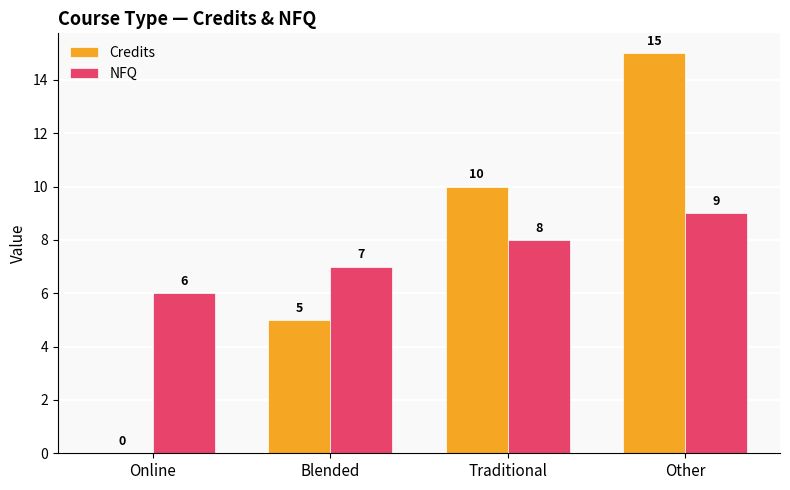

How many groups of bars are there?

4